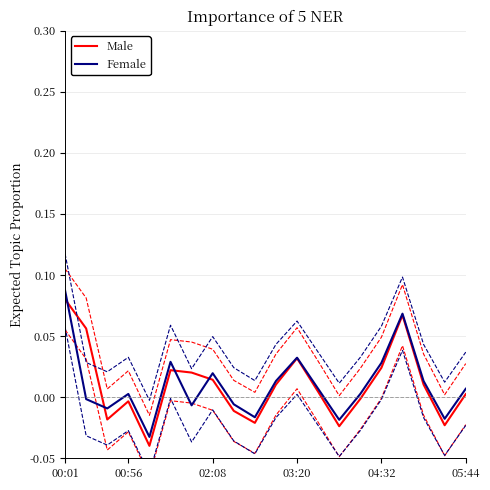

Where does the Female series first go above 0?

00:01